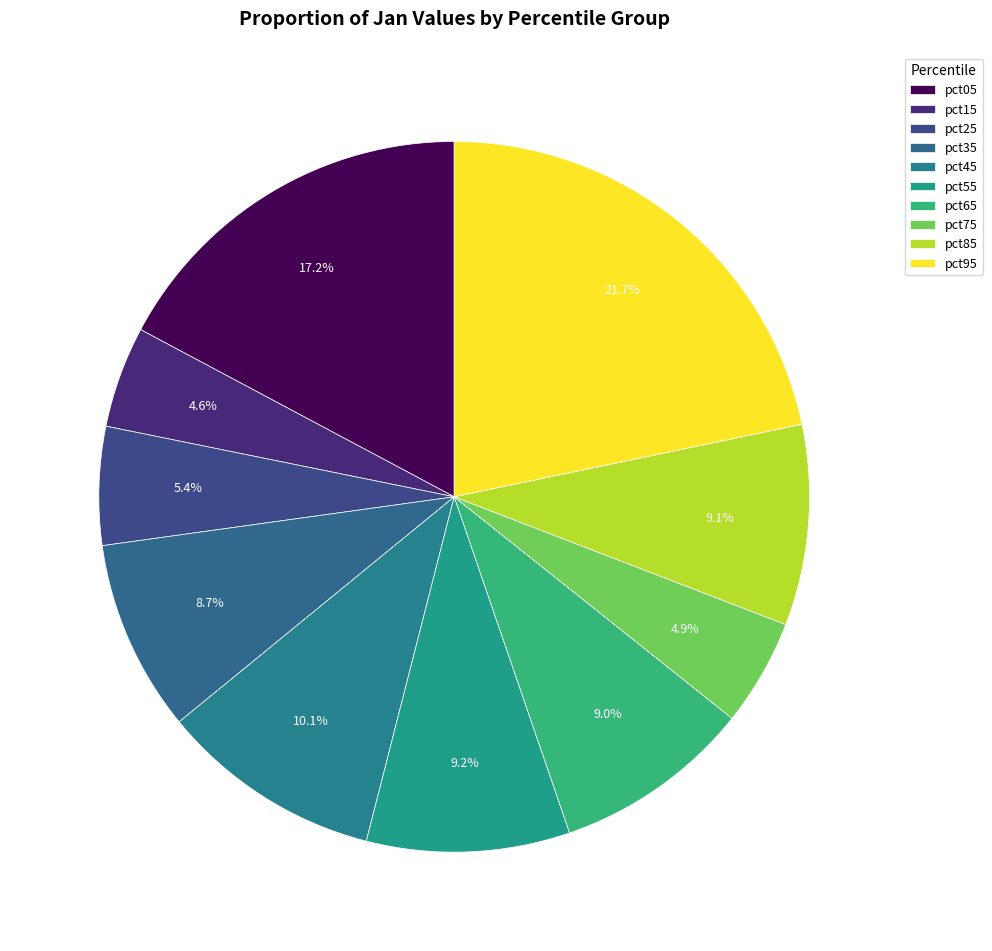

How many segments does this pie chart have?

10